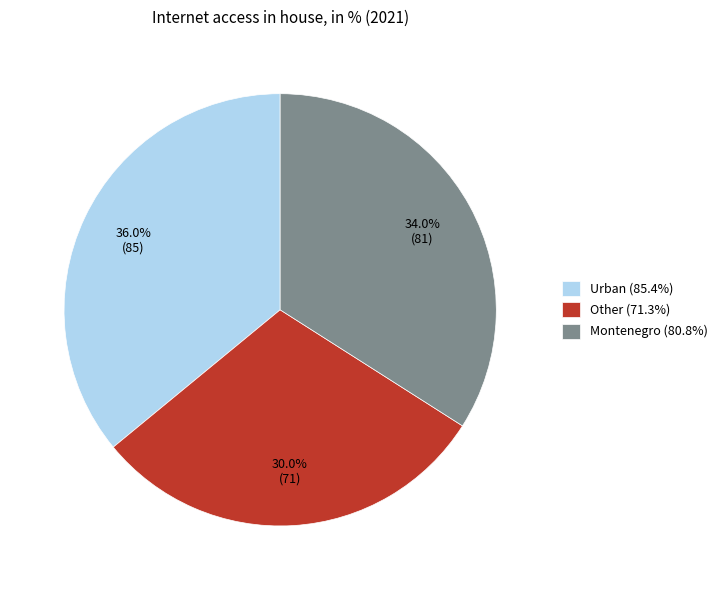

Count the number of slices in the pie.

3